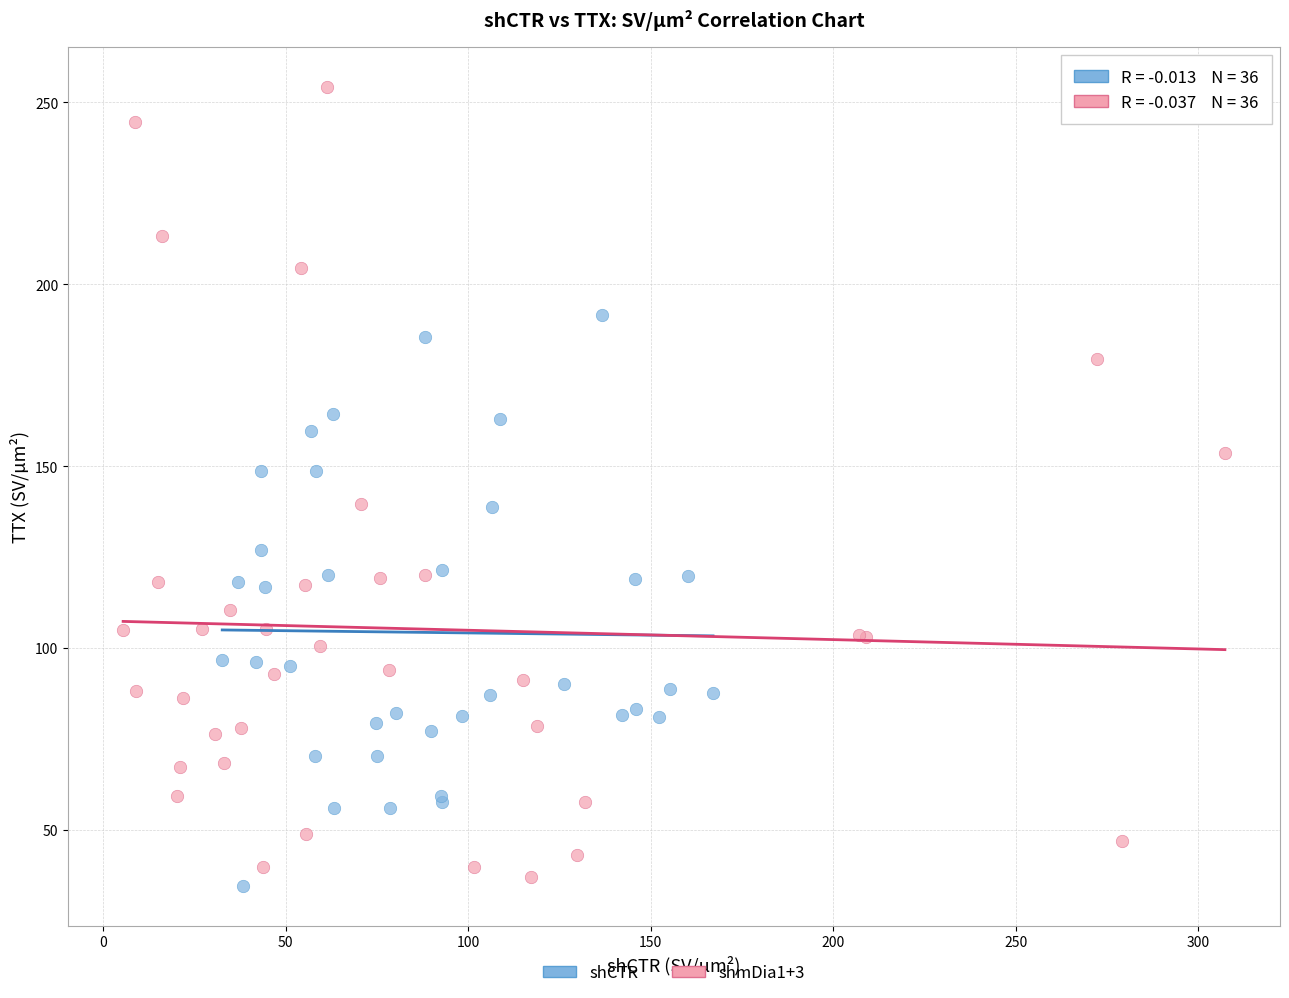

Which series has the largest Y range (max minus min)?

shmDia1+3